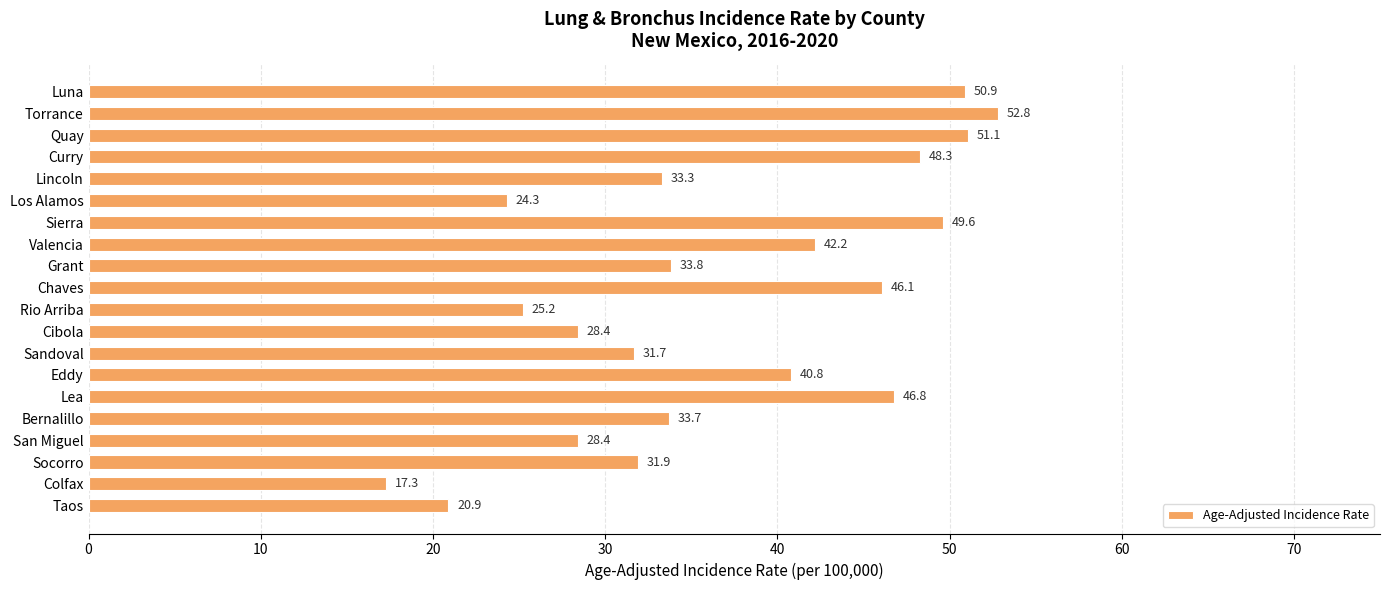

What is the ratio of the value at Rio Arriba to the value at Curry?

0.5